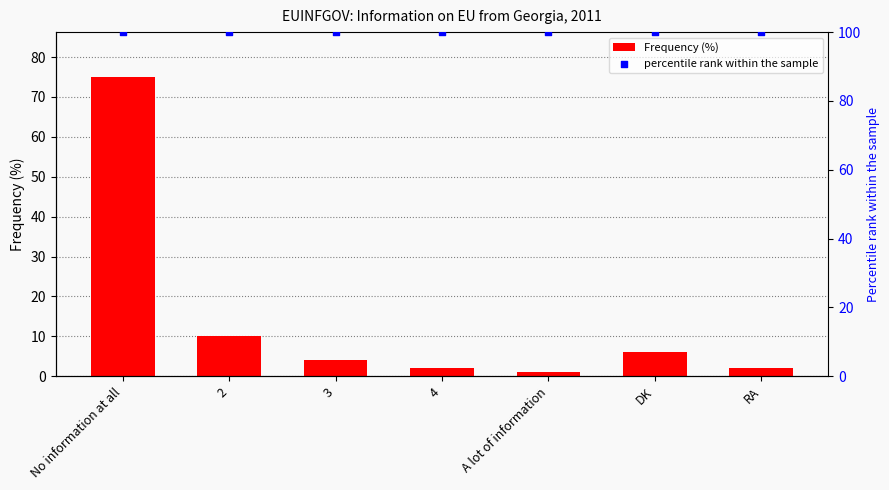

Which series has the largest total across all categories?

percentile rank within the sample